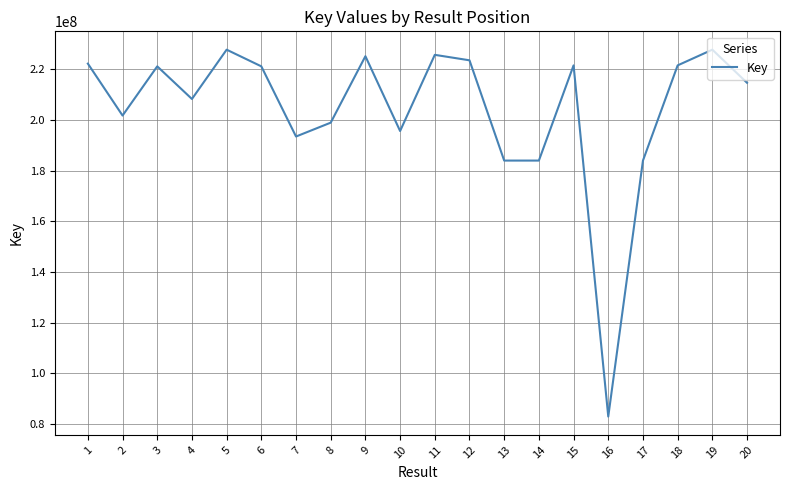

Does the chart display data point markers on the line(s)?

No